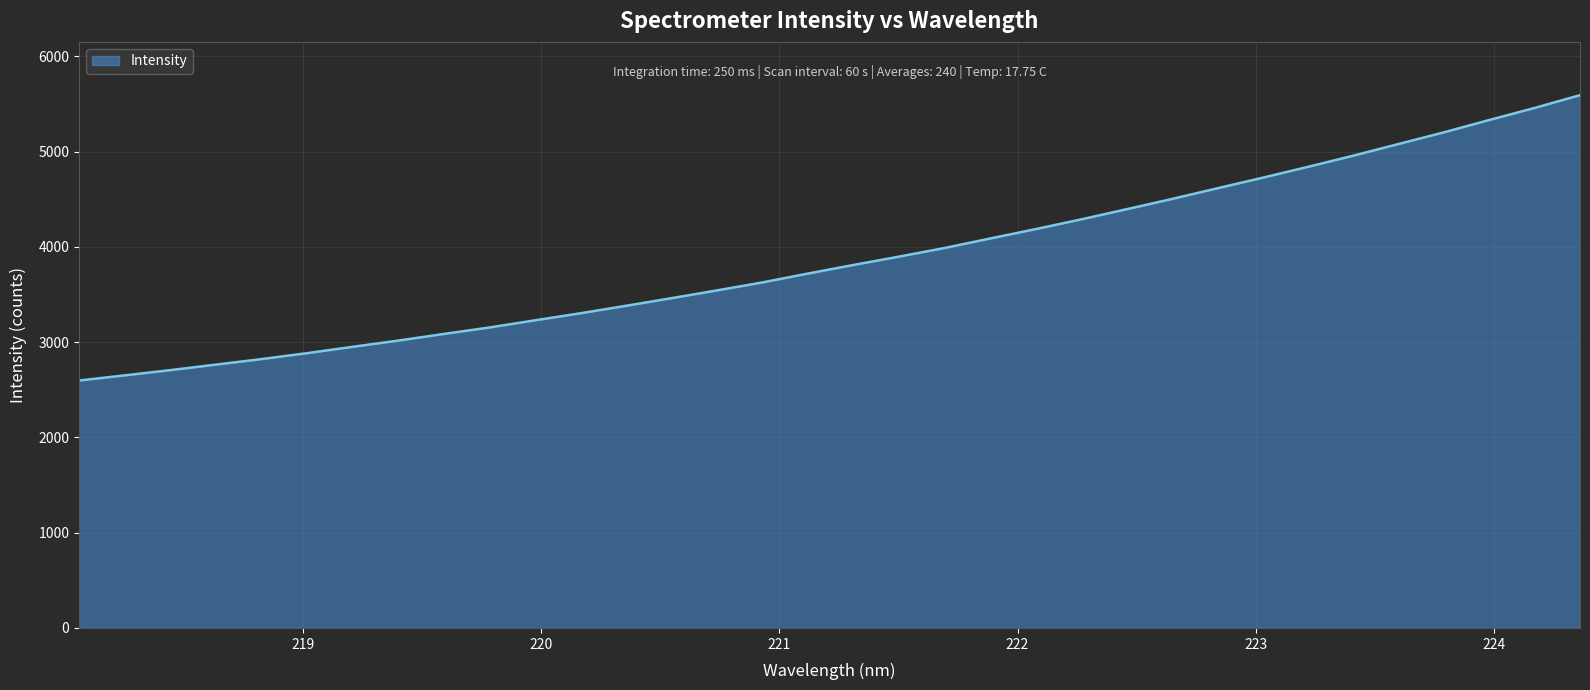

Does the chart have visible grid lines?

Yes